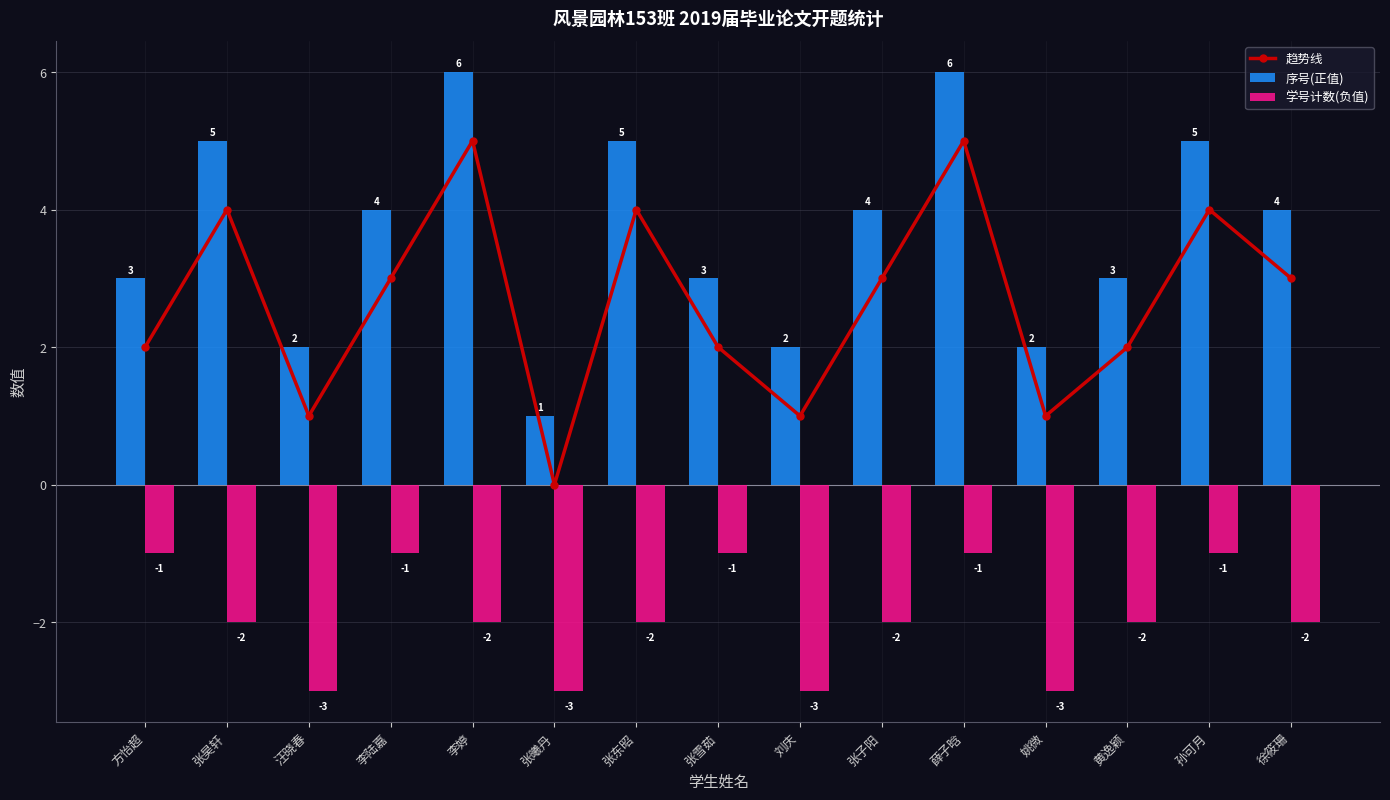

True or false: 序号(正值) has a value of 9 at 张昊轩.

False